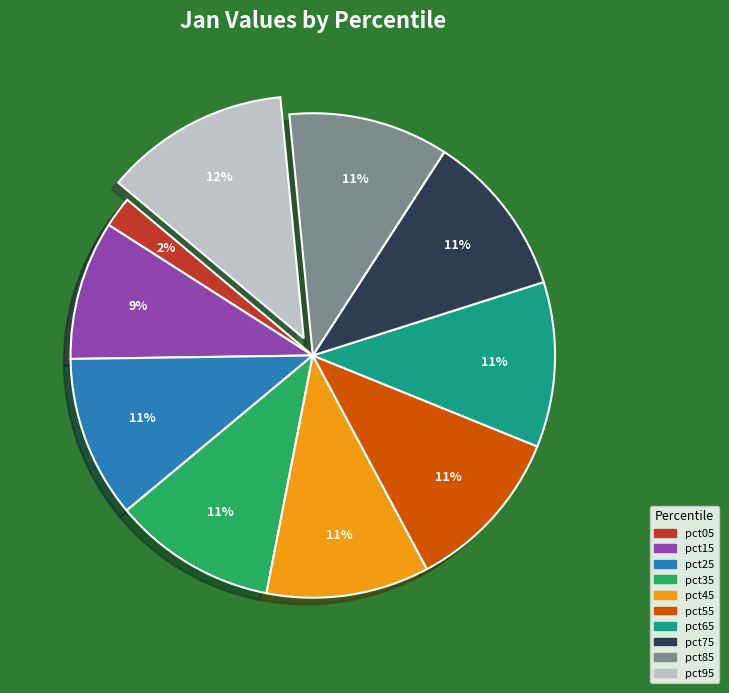

Is there a majority slice in this chart?

No